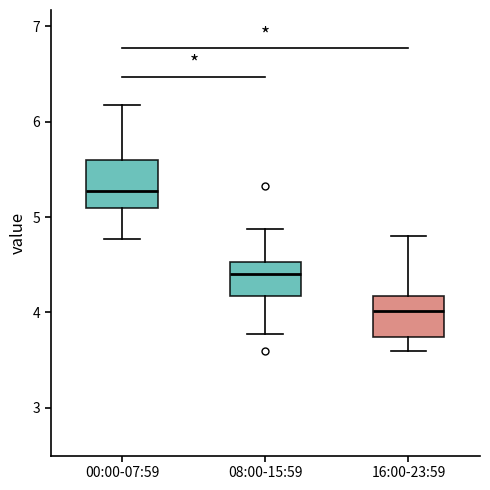

Reading left to right, read every box against the y-axis: the position of its median line, the range the box covers, and the ends of its whiskers. The values are not printed on the chart, so give them approximately, as read against the axis.

00:00-07:59: median 5.3, box 5.1 to 5.6, whiskers 4.8 to 6.2
08:00-15:59: median 4.4, box 4.2 to 4.5, whiskers 3.8 to 4.9
16:00-23:59: median 4.0, box 3.7 to 4.2, whiskers 3.6 to 4.8